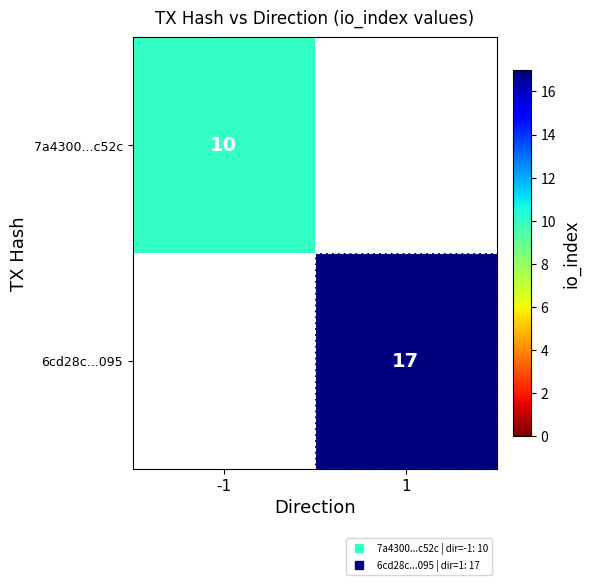

Read the 7a4300...c52c value at -1.

10.0